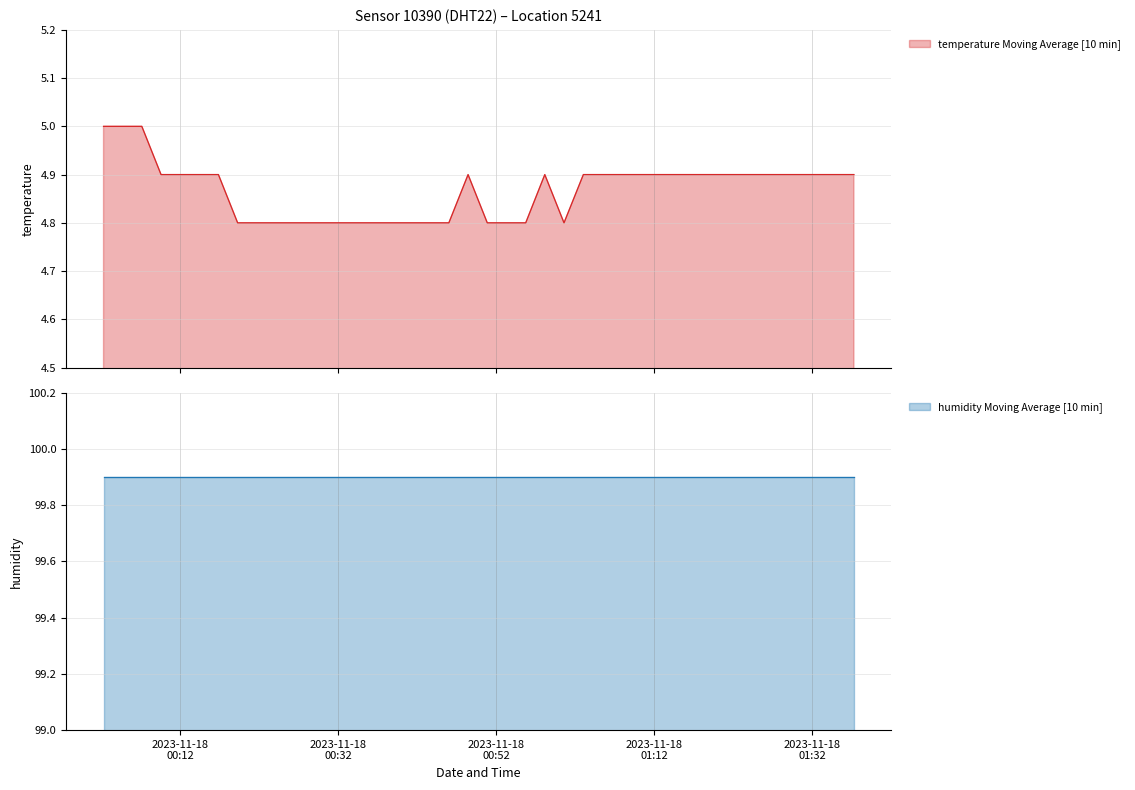

Is it true that the value at 14 is 1.5?

False